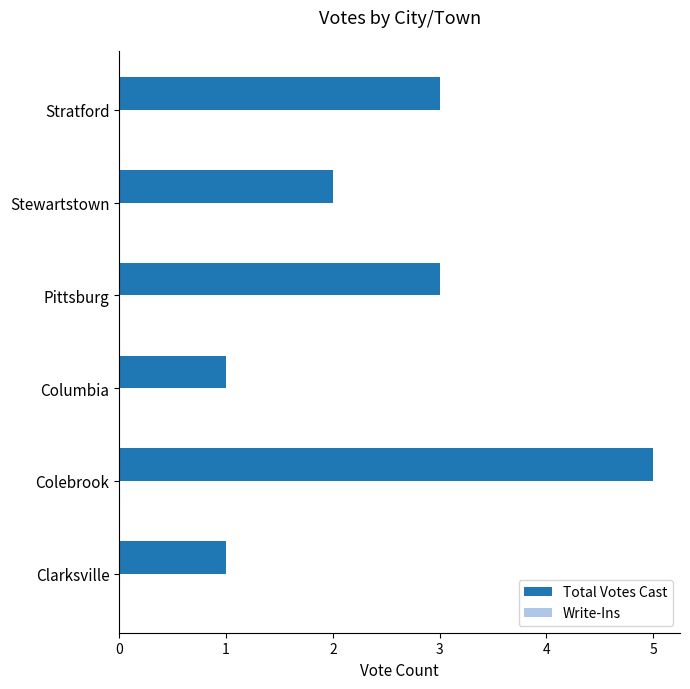

The chart shows a value of 1 at Clarksville. True or false?

True